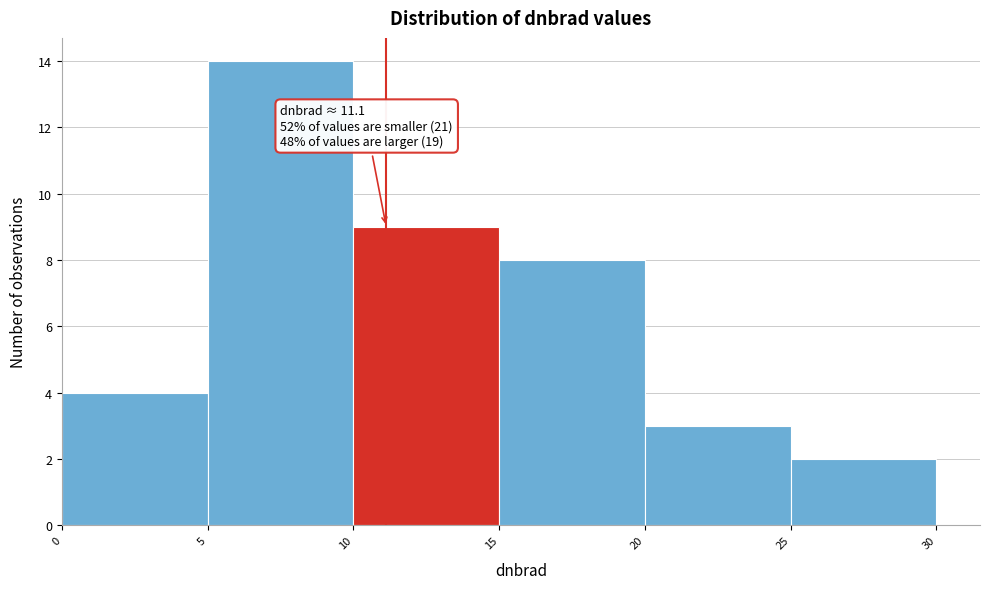

Over which range of the x-axis is the bar tallest?

5 to 10